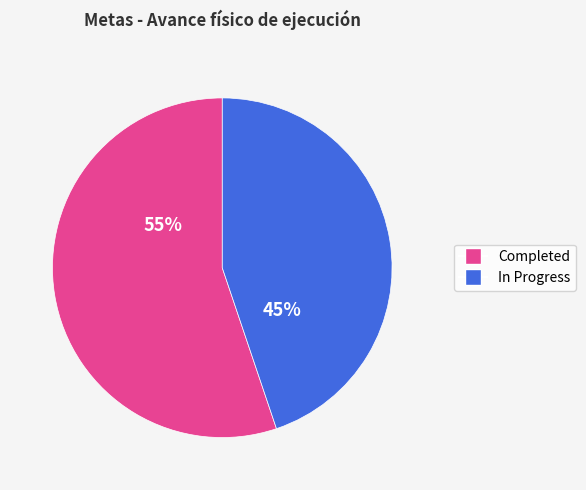

Is there any slice that represents more than half of the pie?

Yes